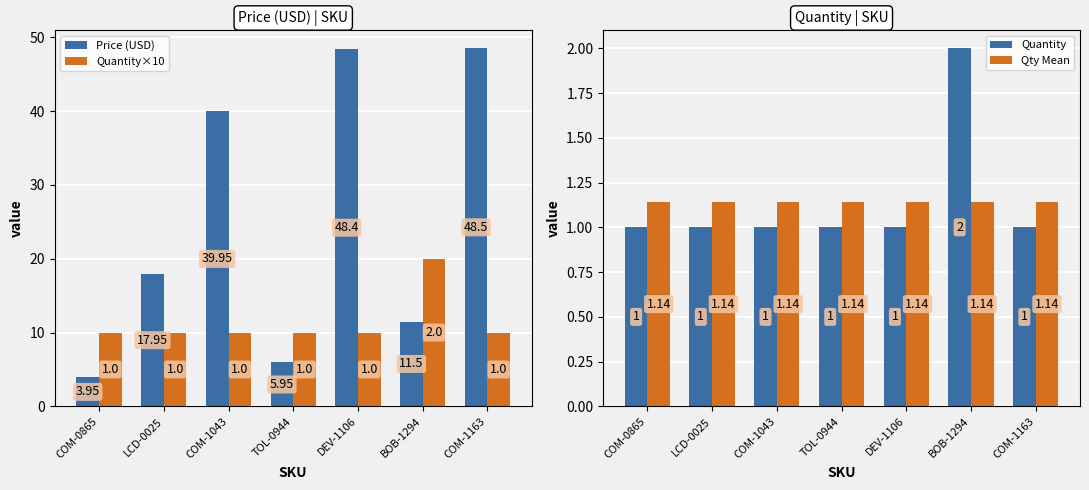

List the series in order of their peak value, lowest first.

Qty Mean, Quantity, Quantity×10, Price (USD)